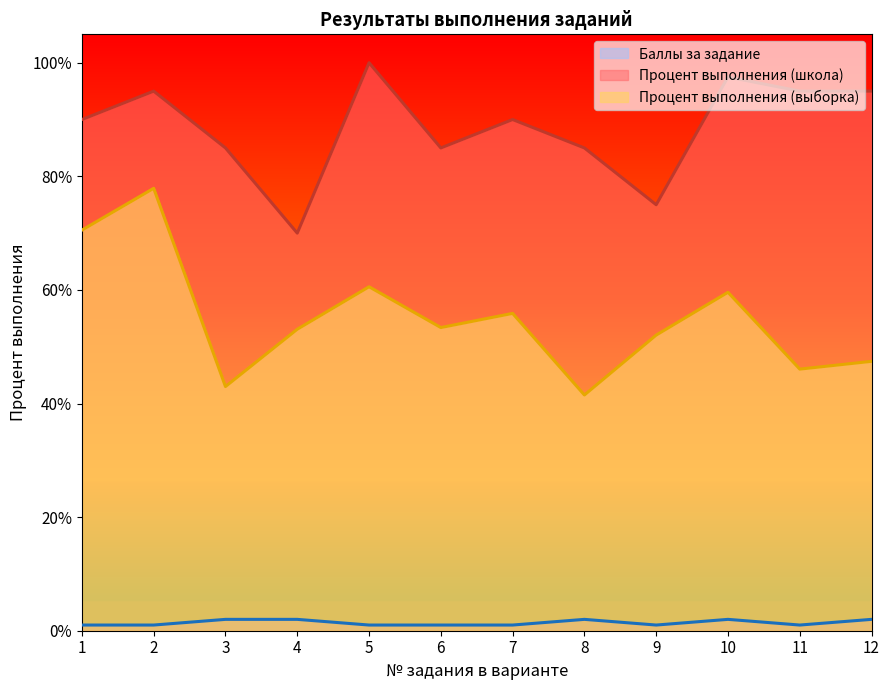

What is the difference between the maximum and minimum values in the Процент выполнения (школа) series?

30.0